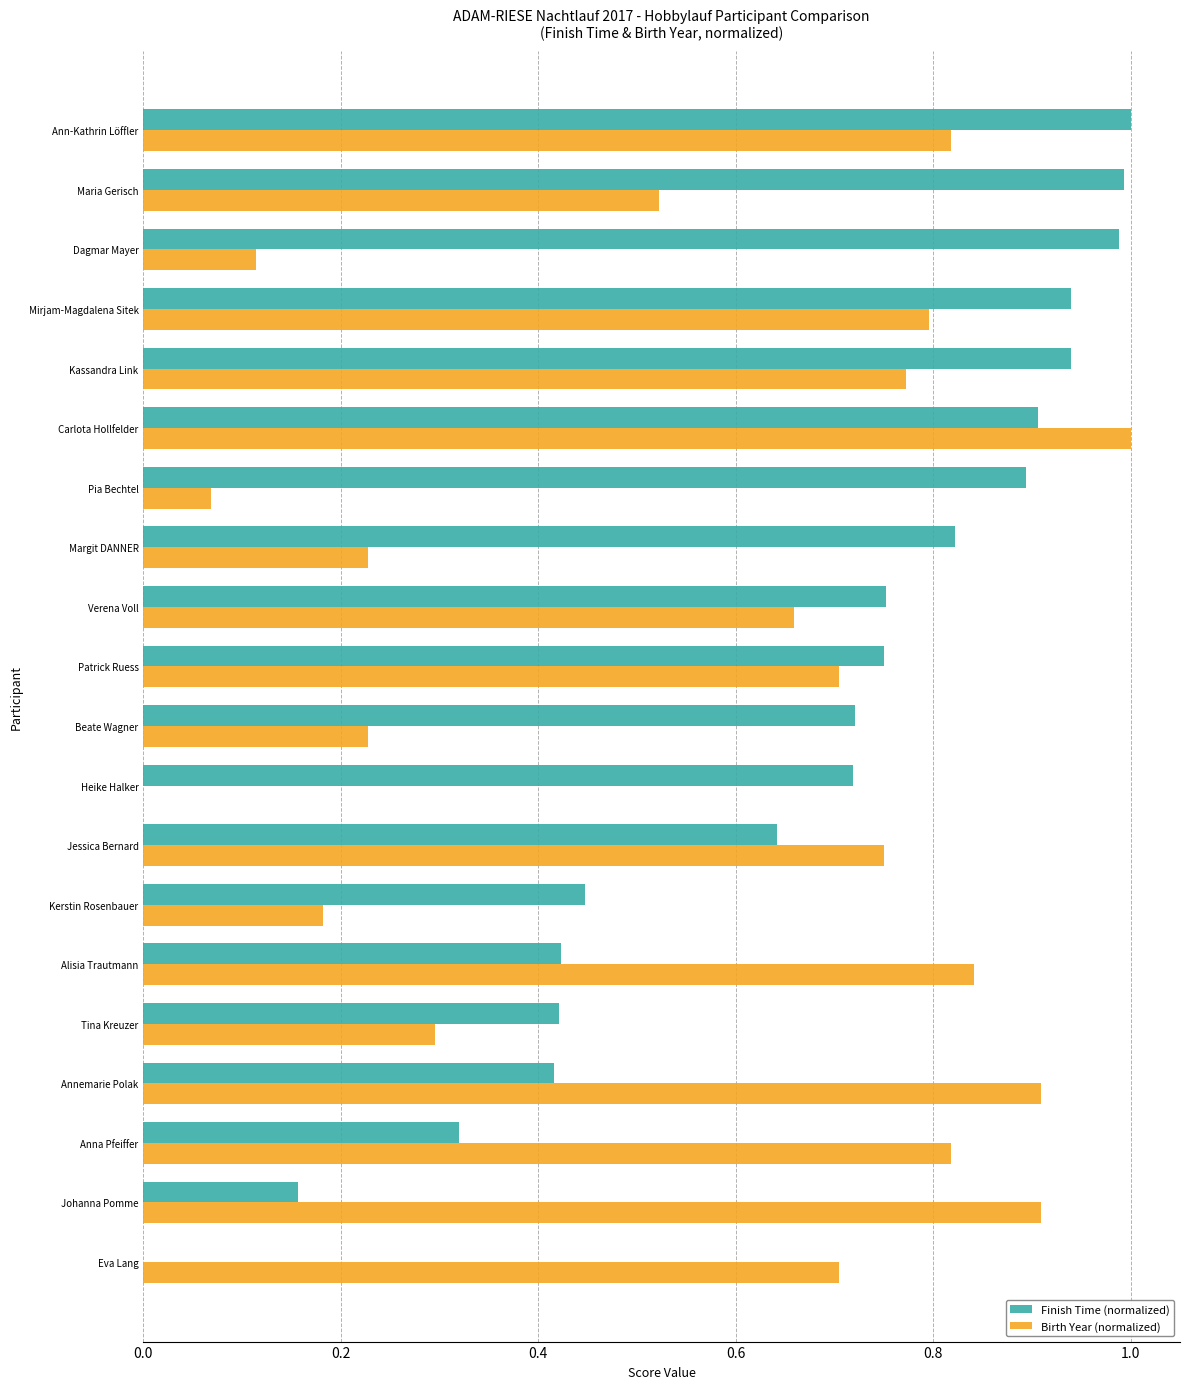

Which series has the largest total across all categories?

Finish Time (normalized)